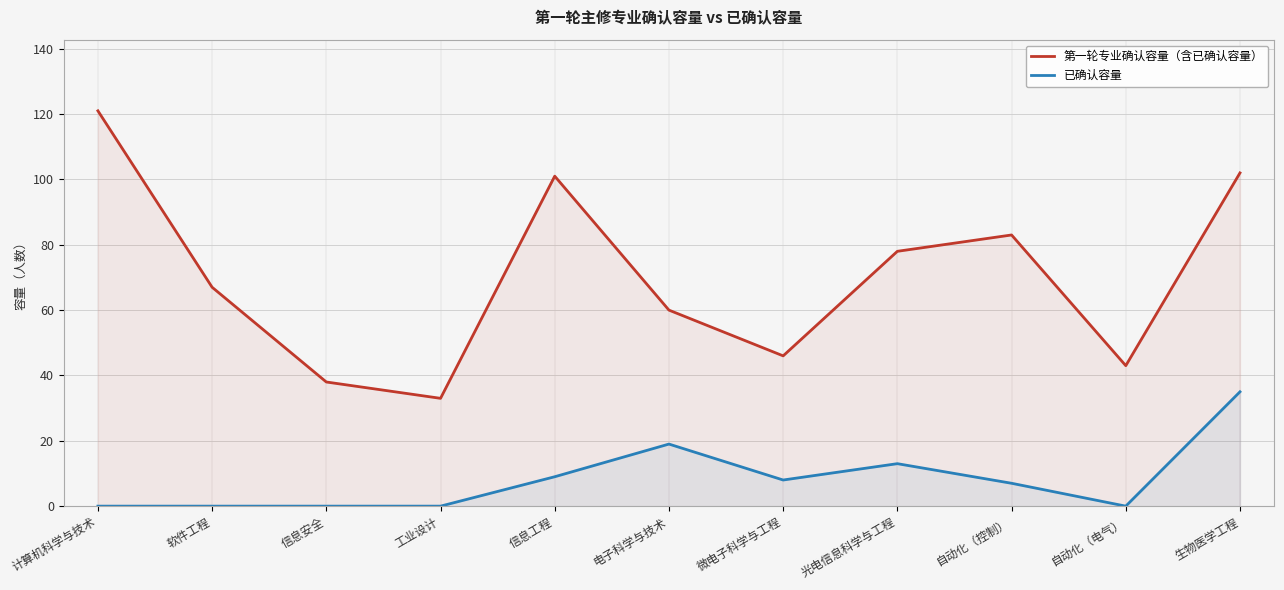

Which series changed the most between 信息安全 and 生物医学工程?

第一轮专业确认容量（含已确认容量）